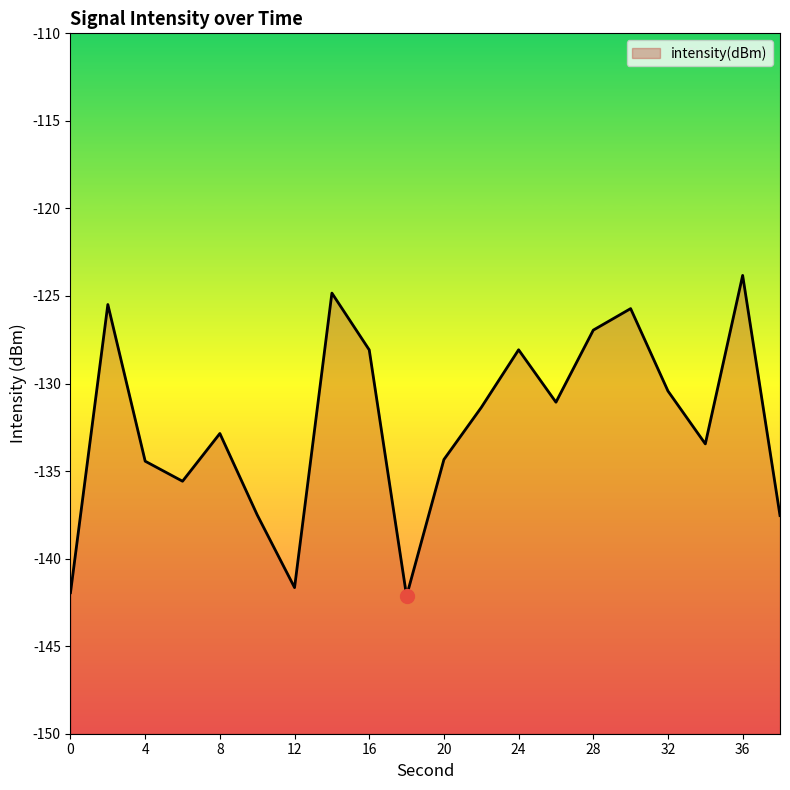

What is the value of the 4th point from the left?

-135.6